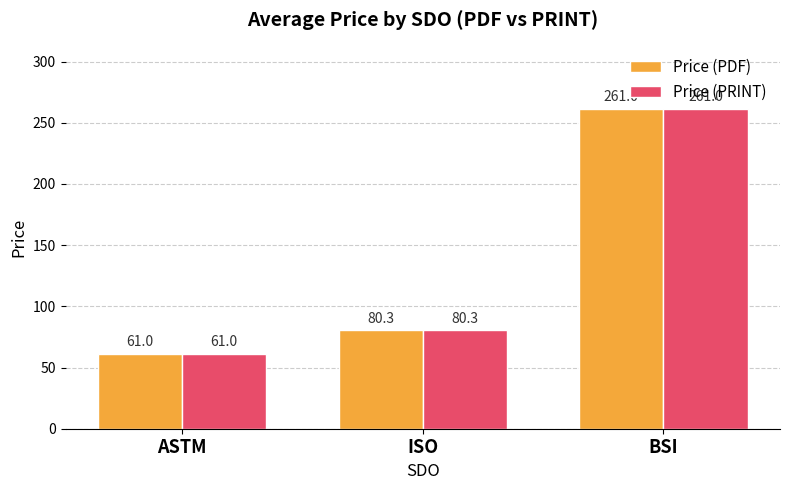

What is the total value across all series at ASTM?

122.0